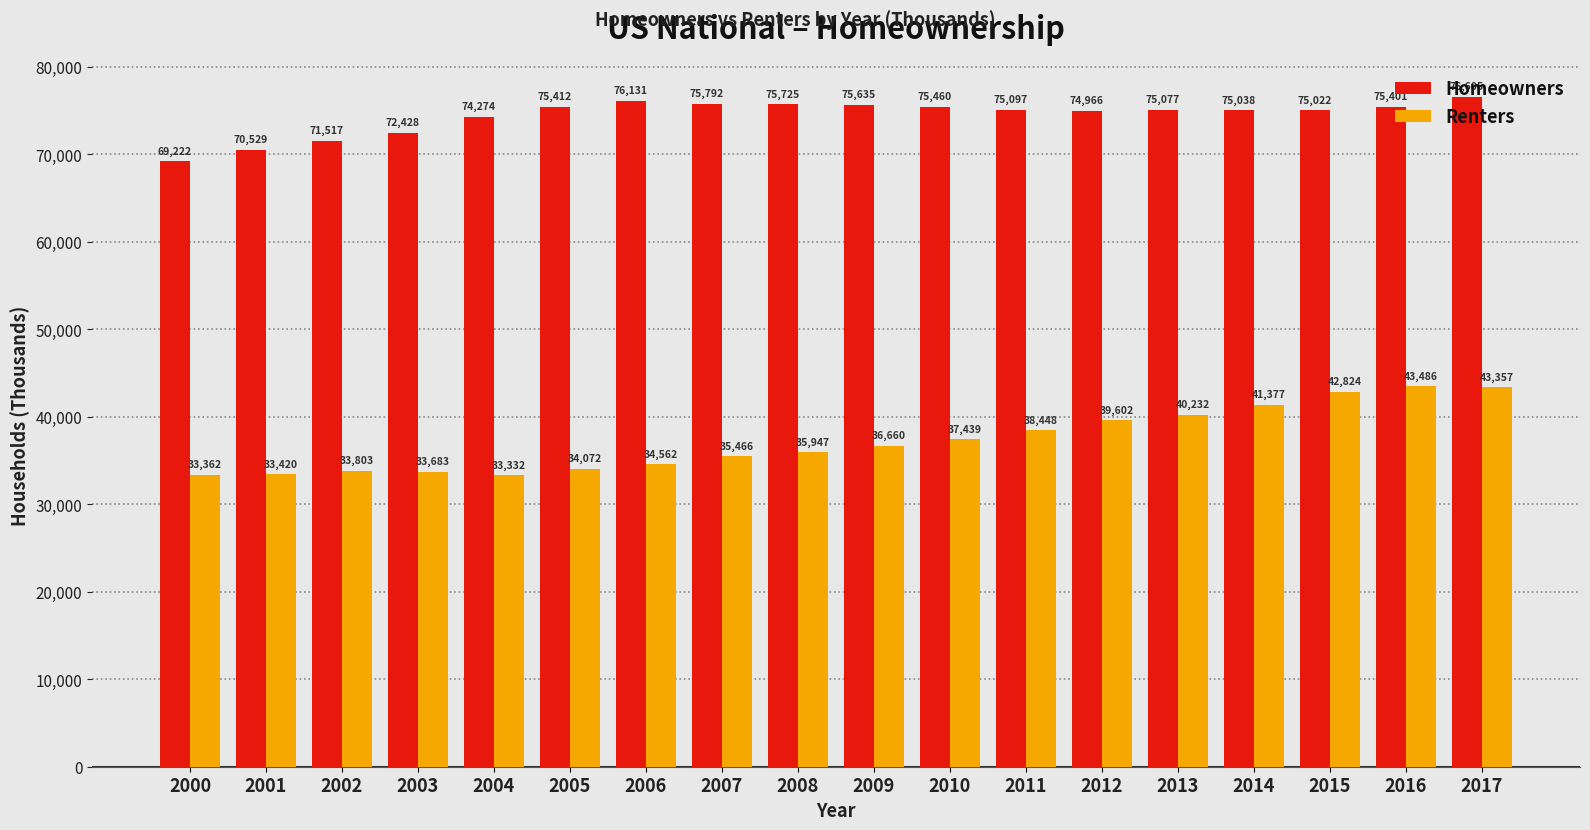

How many bars are there in total?

36